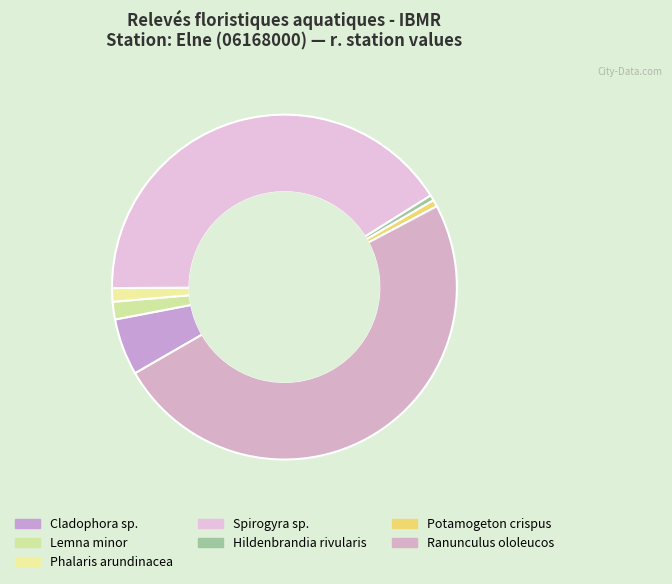

Rank the categories by value from highest to lowest.

Ranunculus ololeucos, Spirogyra sp., Cladophora sp., Lemna minor, Phalaris arundinacea, Potamogeton crispus, Hildenbrandia rivularis